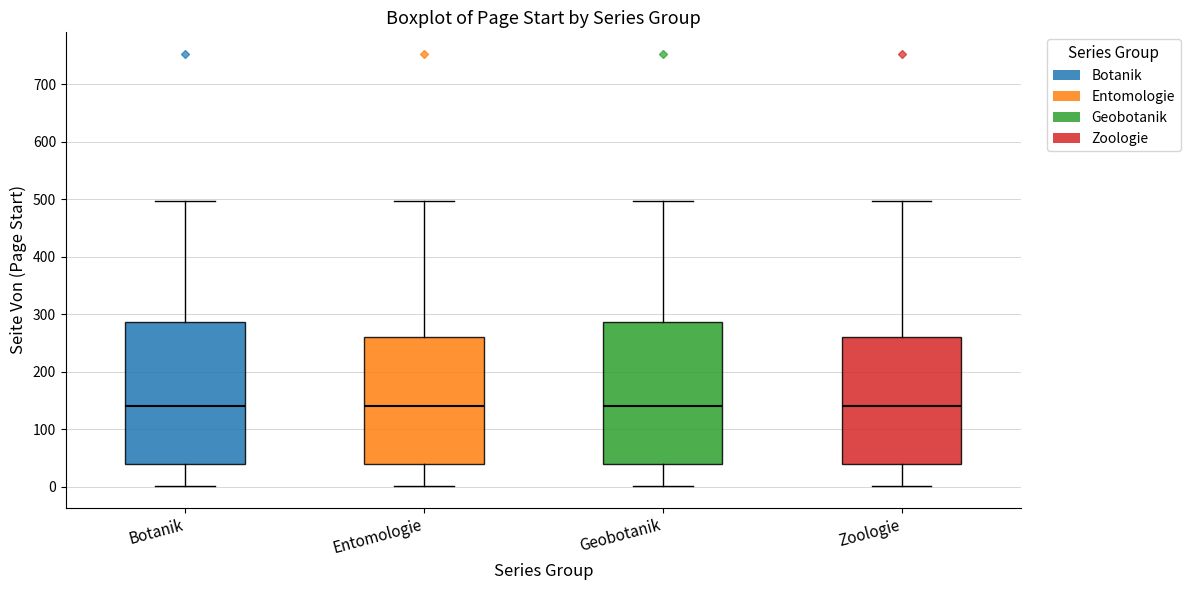

Where does the median line of the box for Geobotanik sit on the y-axis? The values are not printed on the chart, so give them approximately, as read against the axis.

140